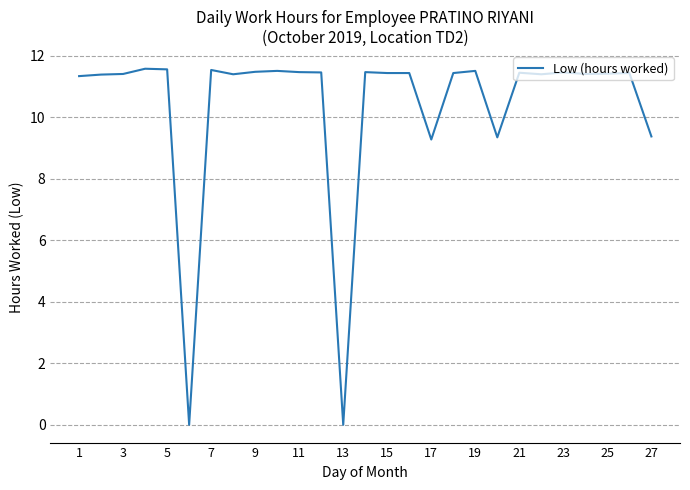

What is the greatest value displayed?

11.6